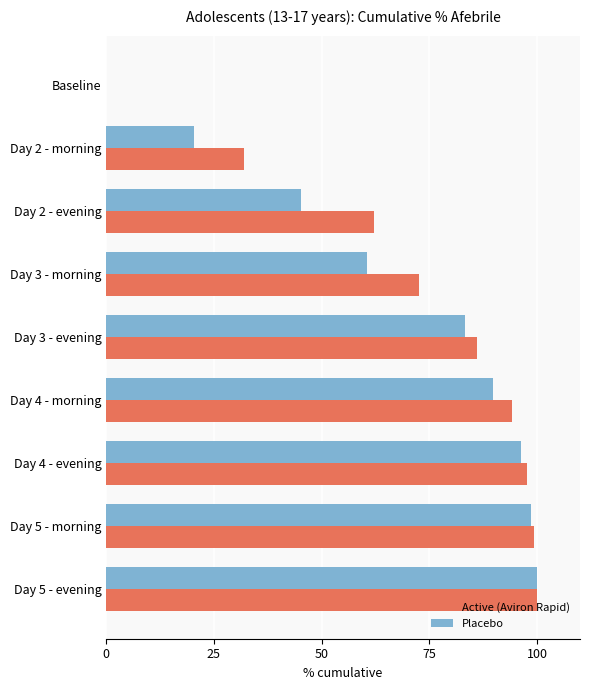

What is the sum of all Active (Aviron Rapid) values?

644.2